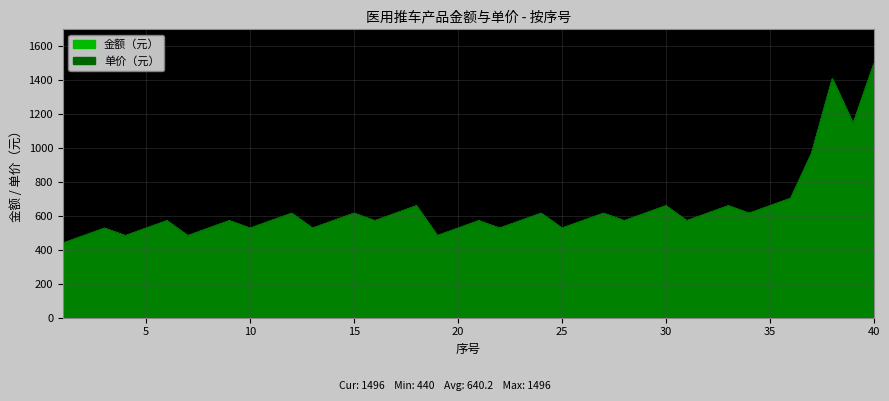

What is the sum of the 单价（元） values at 25 and 3?

1056